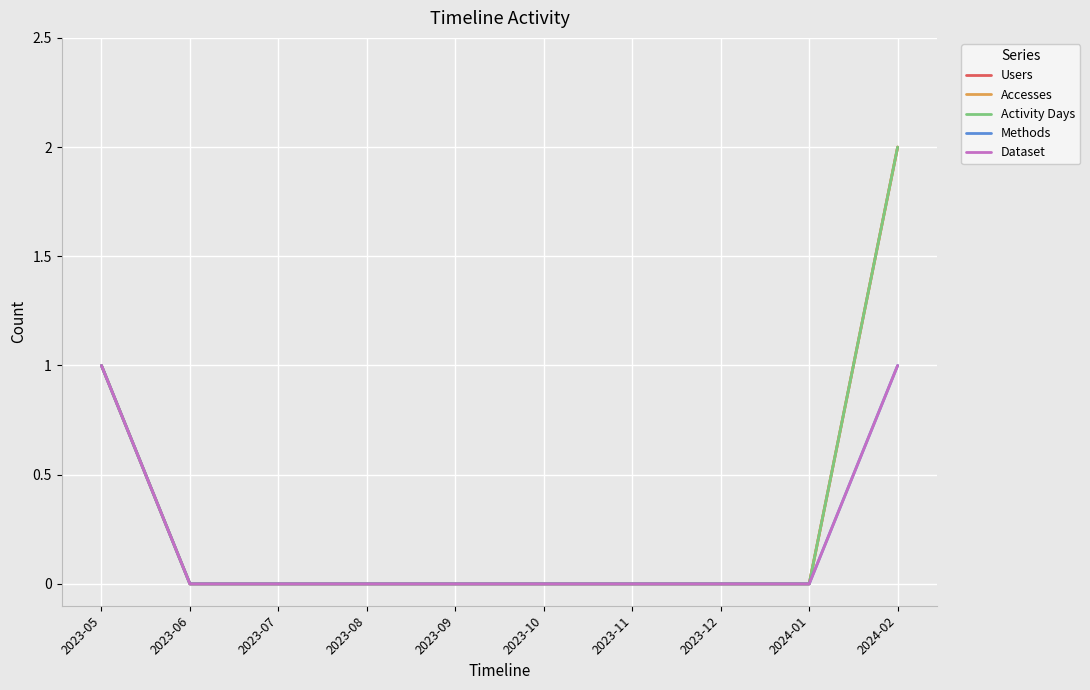

Which series has the largest total across all categories?

Users